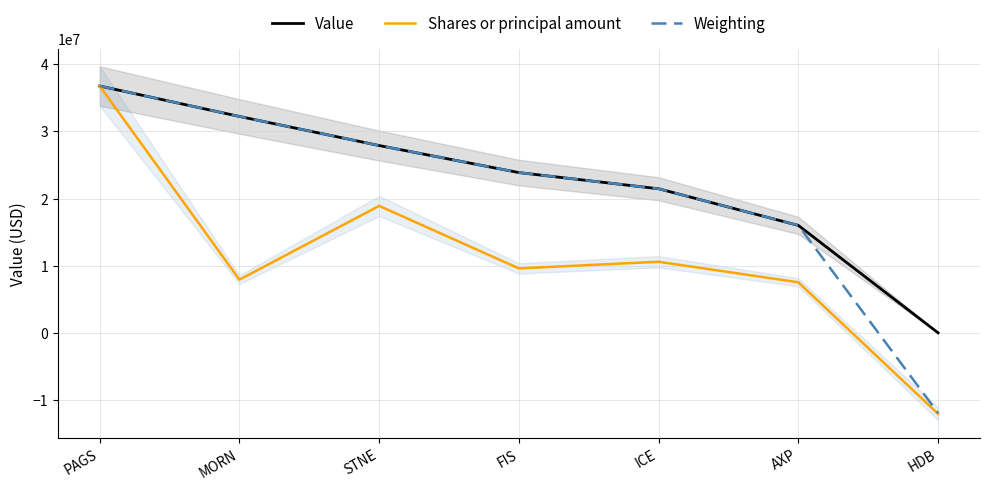

Is it true that Value equals 21459000.0 at ICE?

True